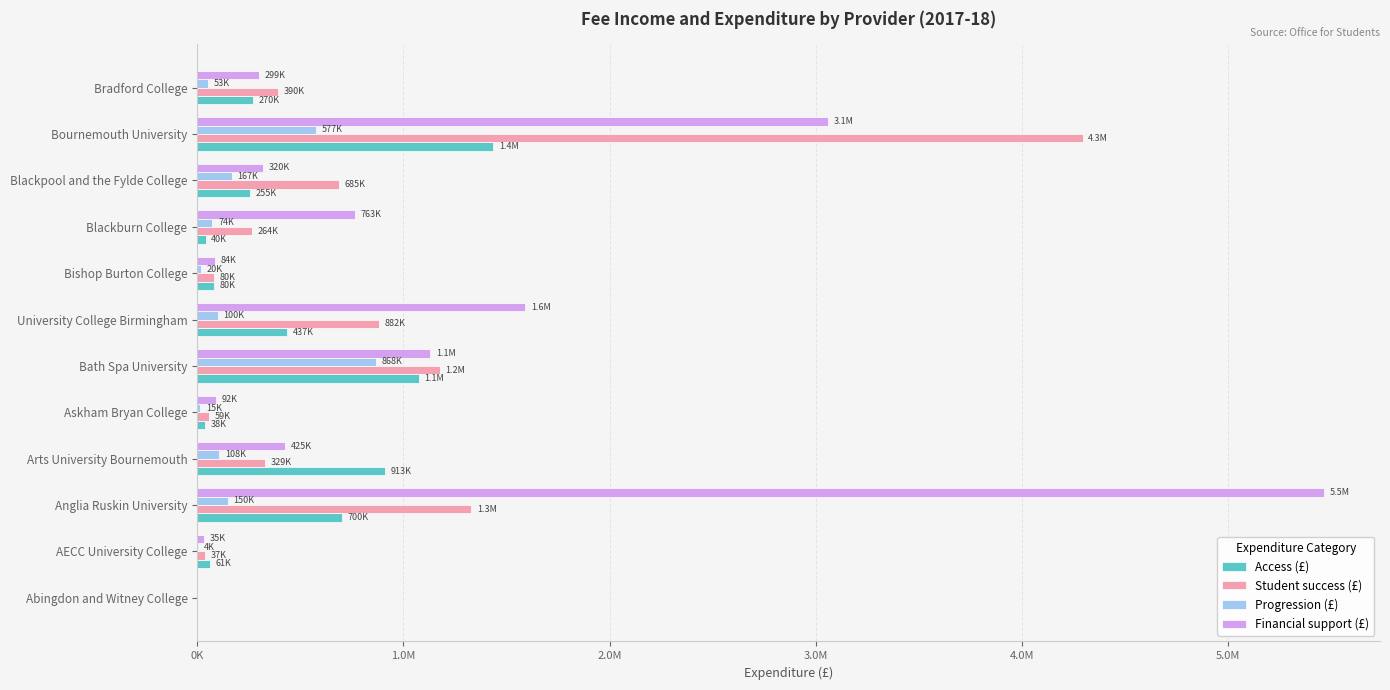

At which category is the sum across all series the highest?

Bournemouth University